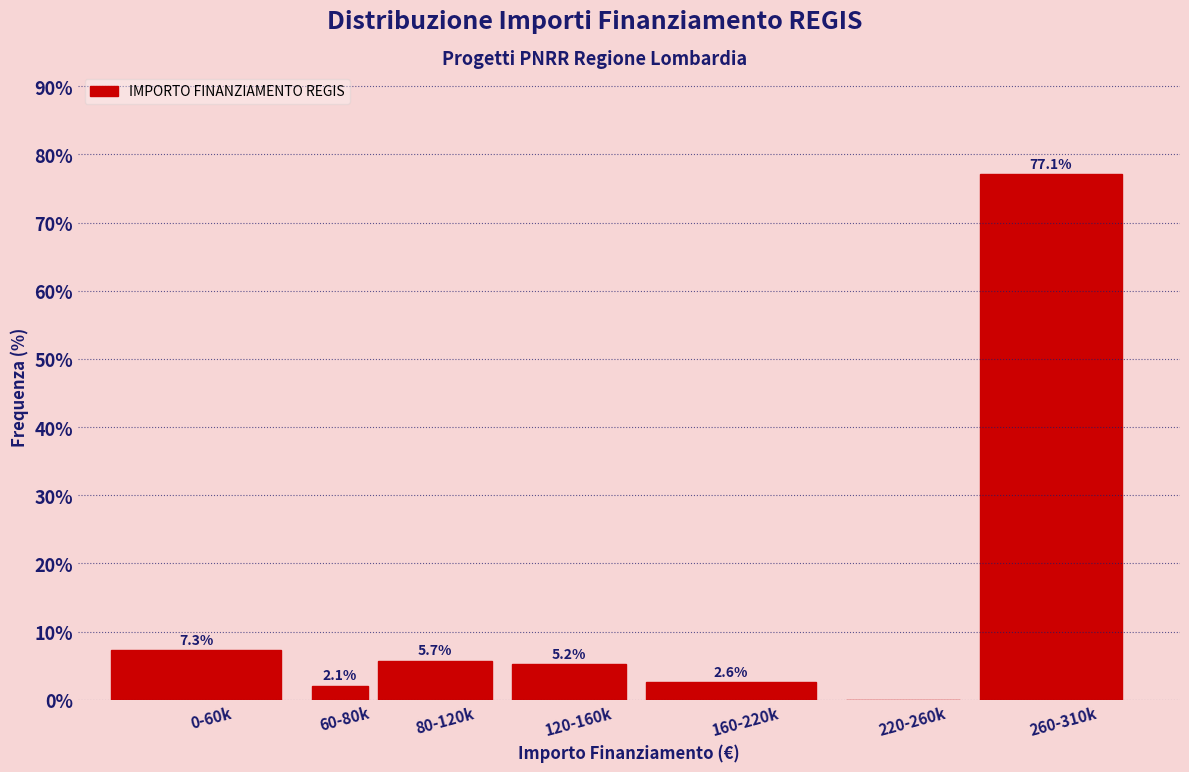

Reading left to right, list all the values displayed in this chart.

0-60k=7.3	60-80k=2.1	80-120k=5.7	120-160k=5.2	160-220k=2.6	220-260k=0.0	260-310k=77.1